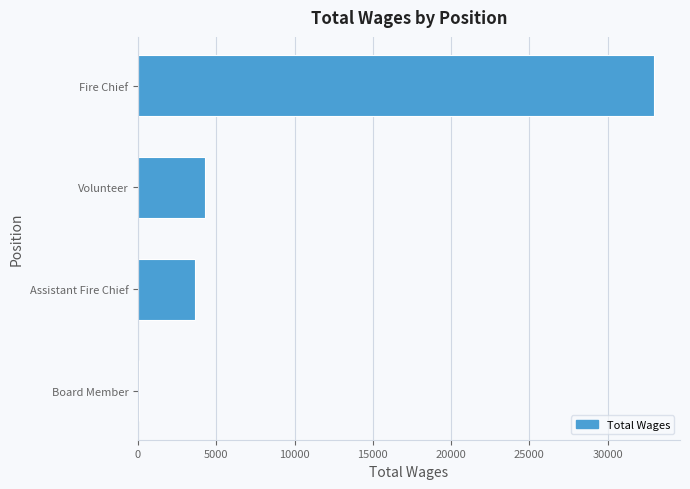

Which has a higher value, Volunteer or Fire Chief?

Fire Chief